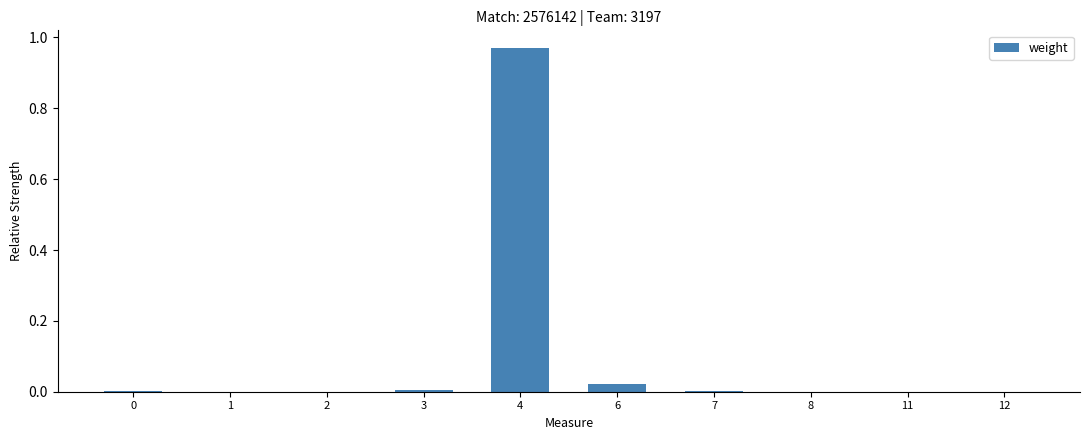

True or false: the data shows 0.6 at 4.

False